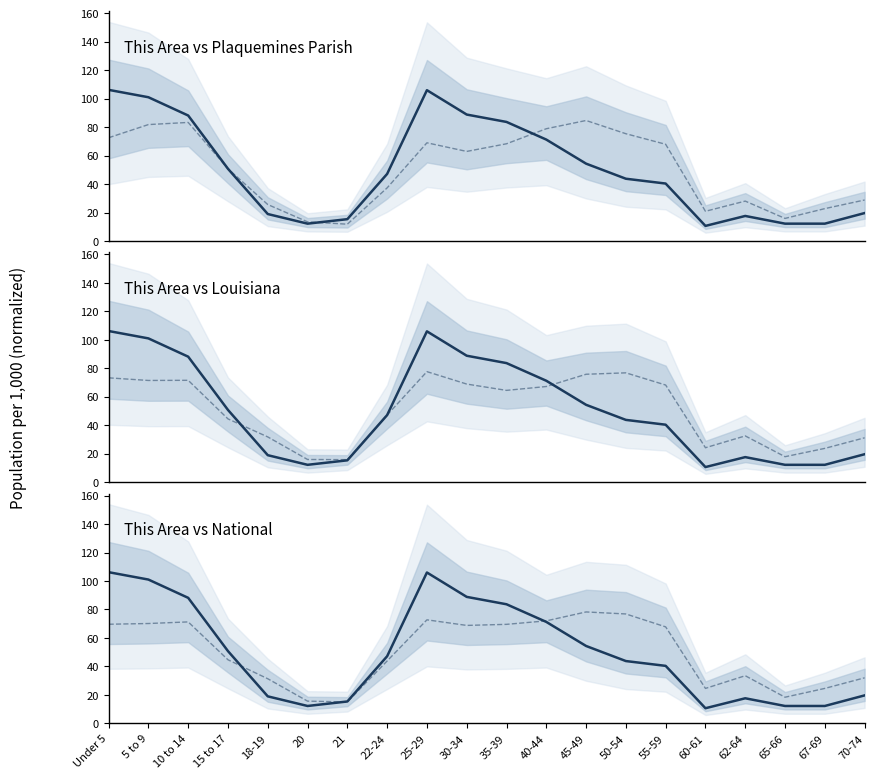

What is the value of the Plaquemines Parish point at the 9th from the left?

69.0